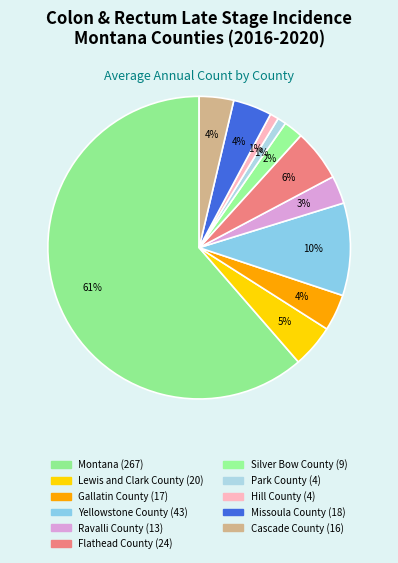

Which slice is the largest?

Montana